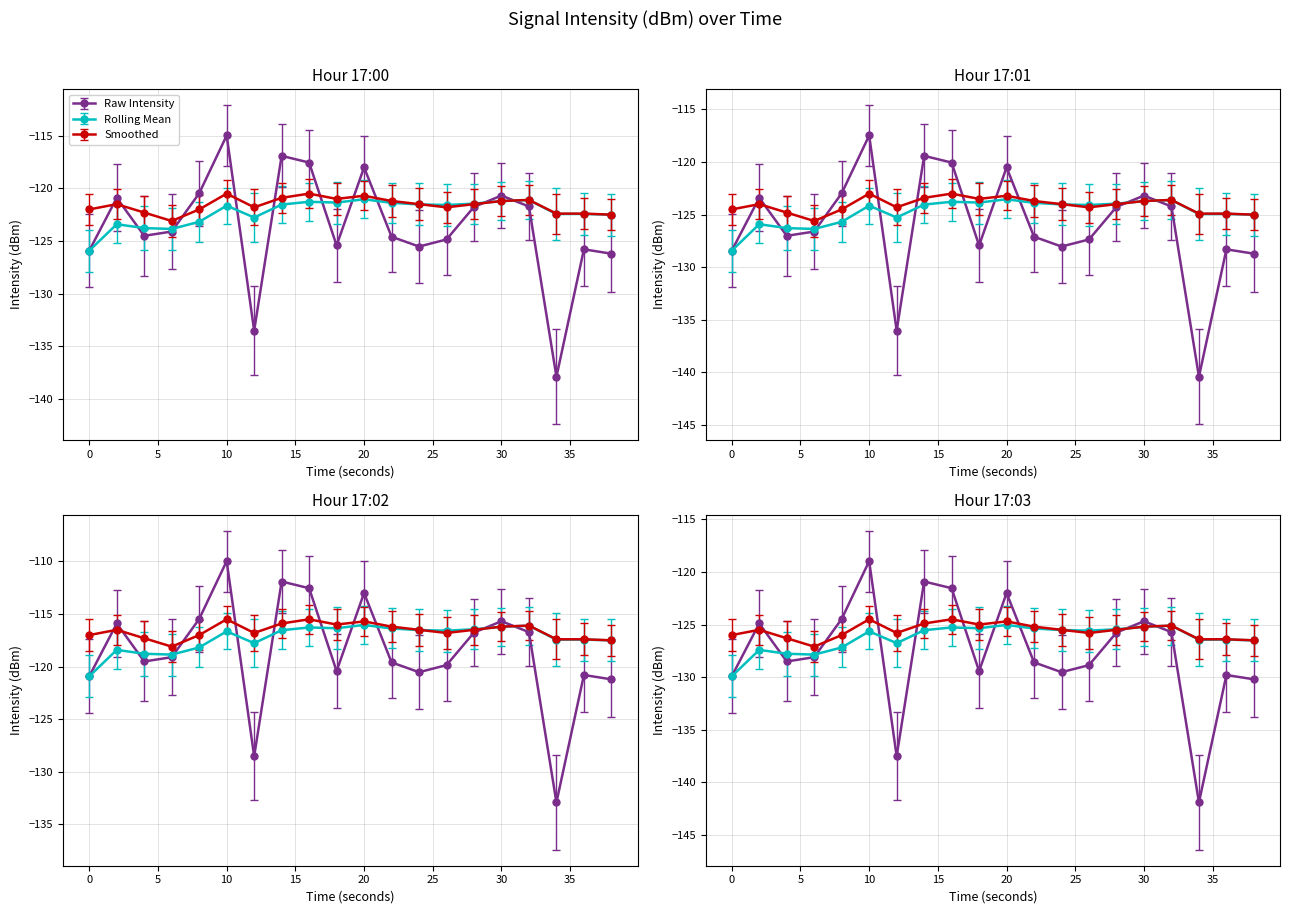

At which category does intensity(dBm) reach its first local peak?

2